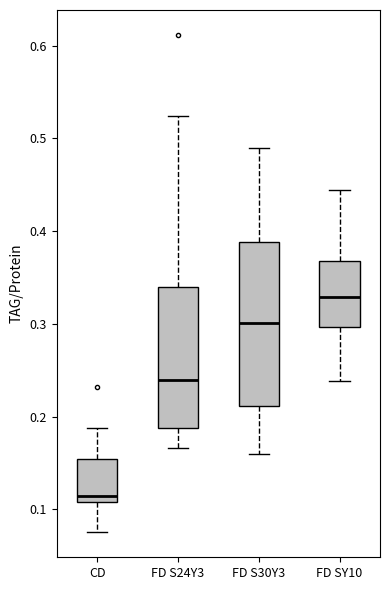

Which box has the highest median line?

FD SY10